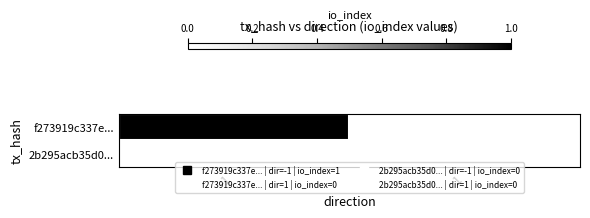

How many series are shown in this chart?

2